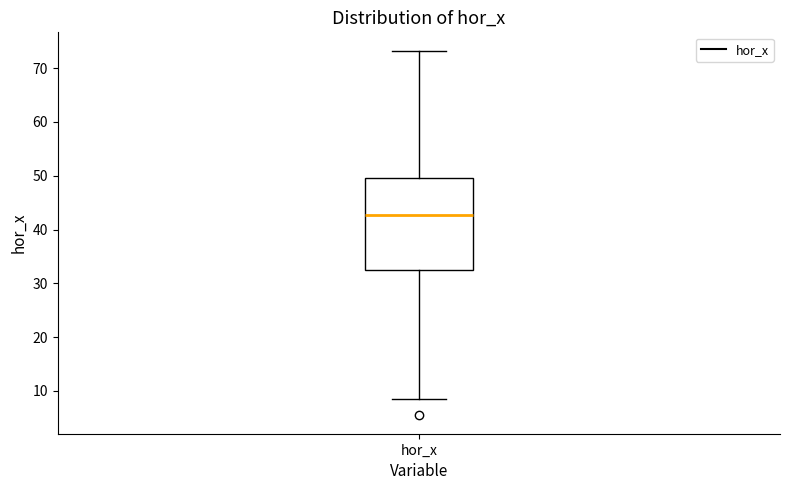

Where does the median line of the box for hor_x sit on the y-axis? The values are not printed on the chart, so give them approximately, as read against the axis.

43